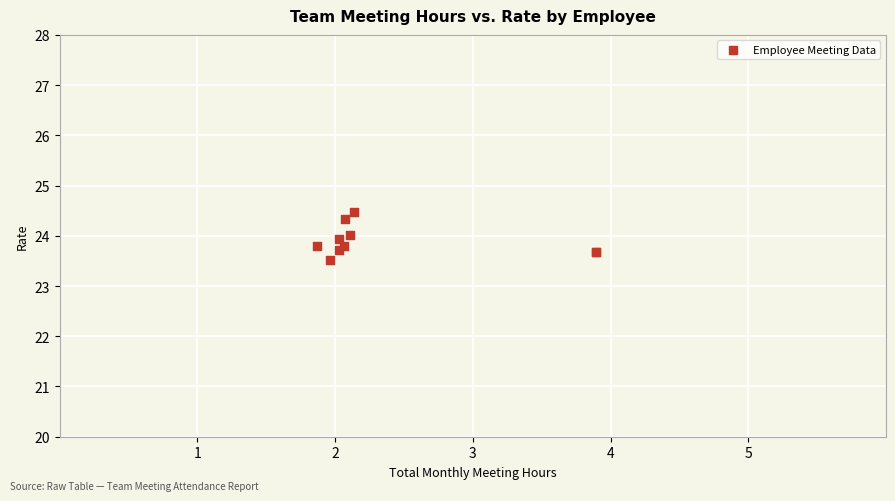

What Y value in the scatter plot is closest to 23?

23.5